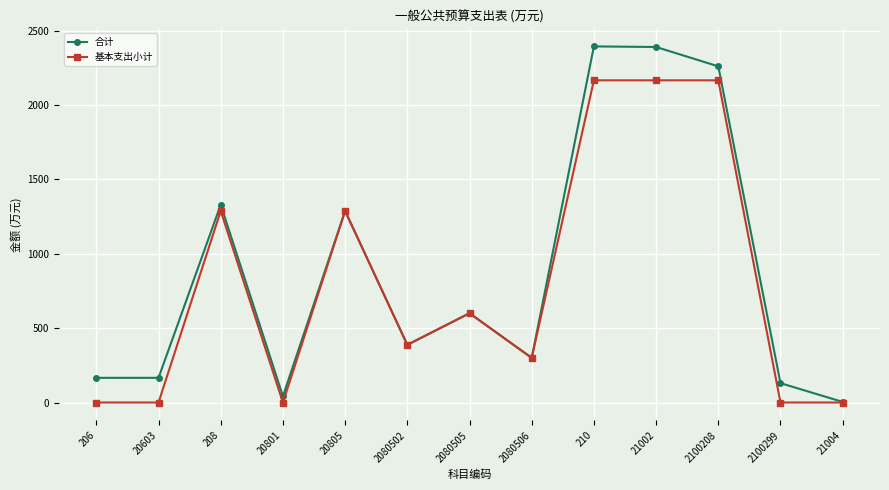

Rank the series by their average value, from lowest to highest.

基本支出小计, 合计